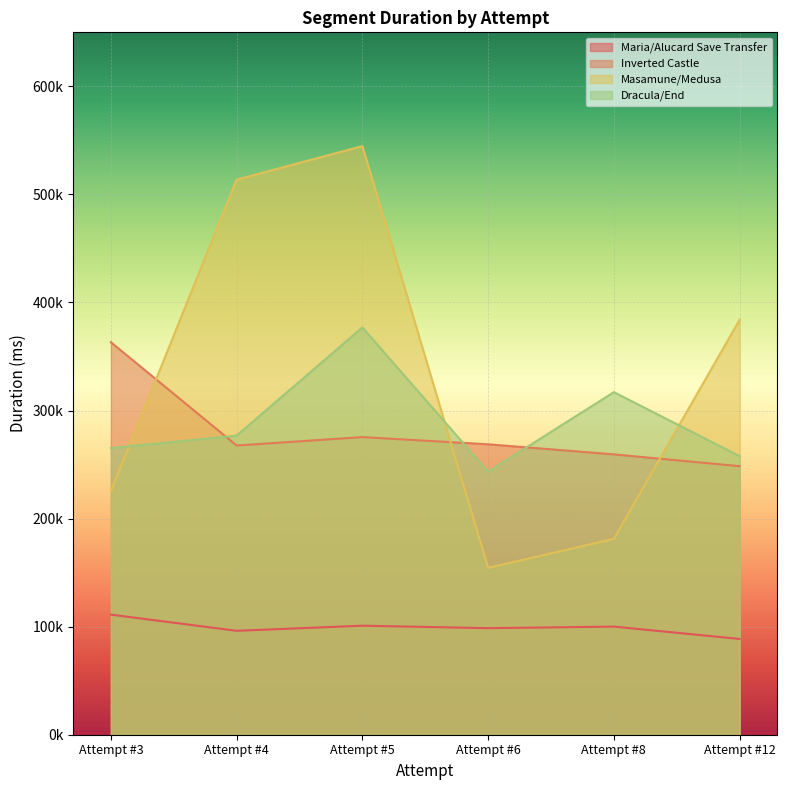

What are all the series names shown in the legend?

Maria/Alucard Save Transfer, Inverted Castle, Masamune/Medusa, Dracula/End